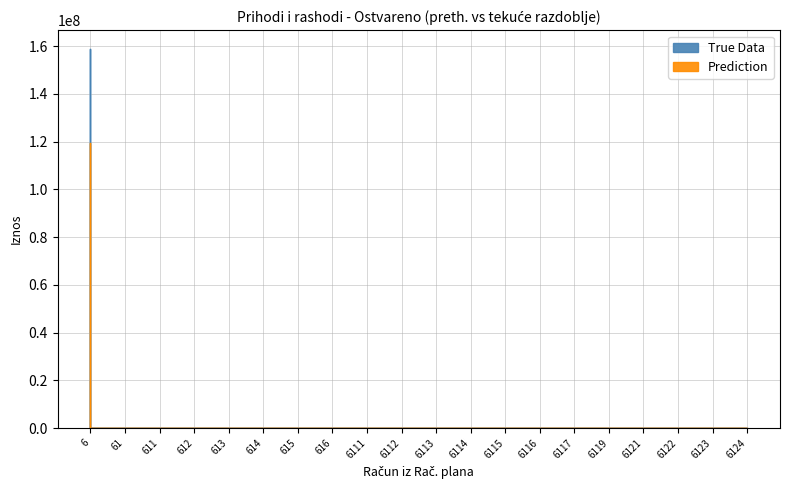

At 6116, list the series in order from largest to smallest.

True Data, Prediction